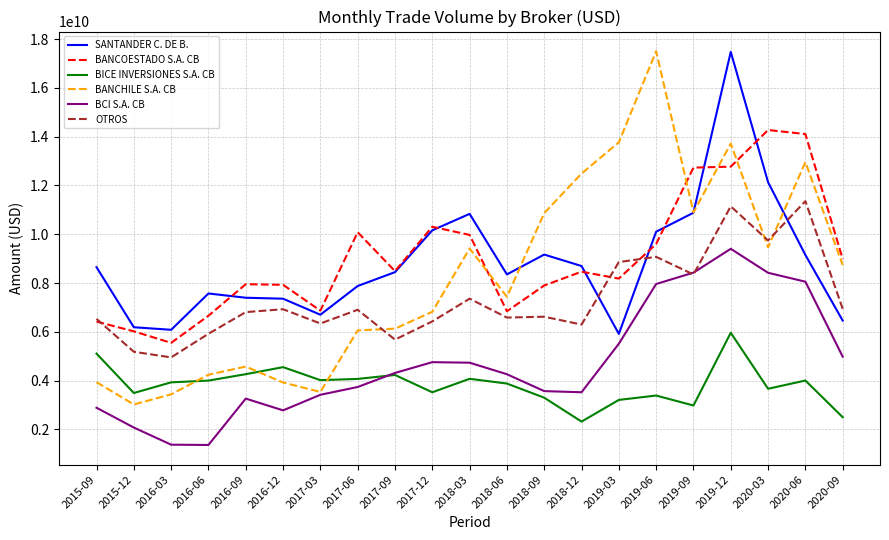

True or false: BANCOESTADO S.A. CB and BICE INVERSIONES S.A. CB cross at least once.

False